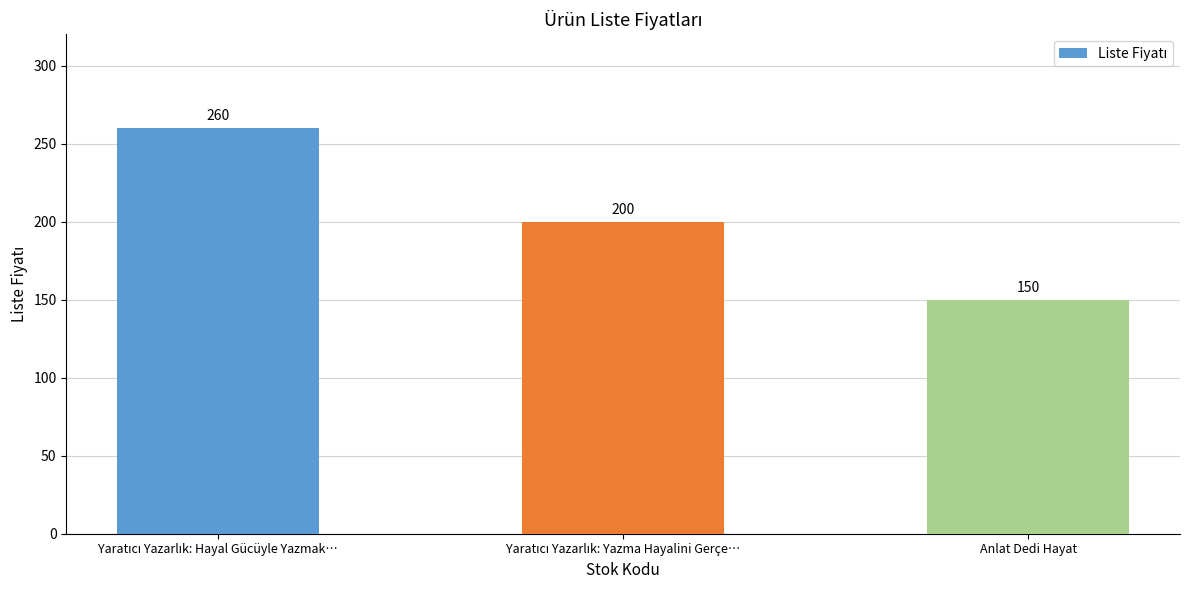

What is the minimum value shown in the chart?

150